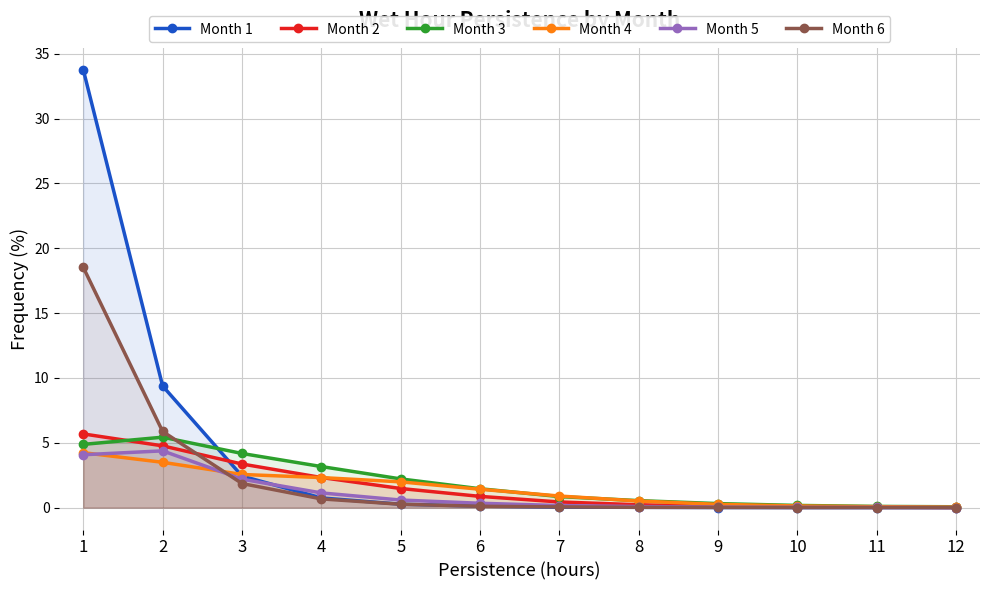

List the labels in order of Month 6 value, largest first.

1, 2, 3, 4, 5, 6, 7, 8, 9, 10, 11, 12